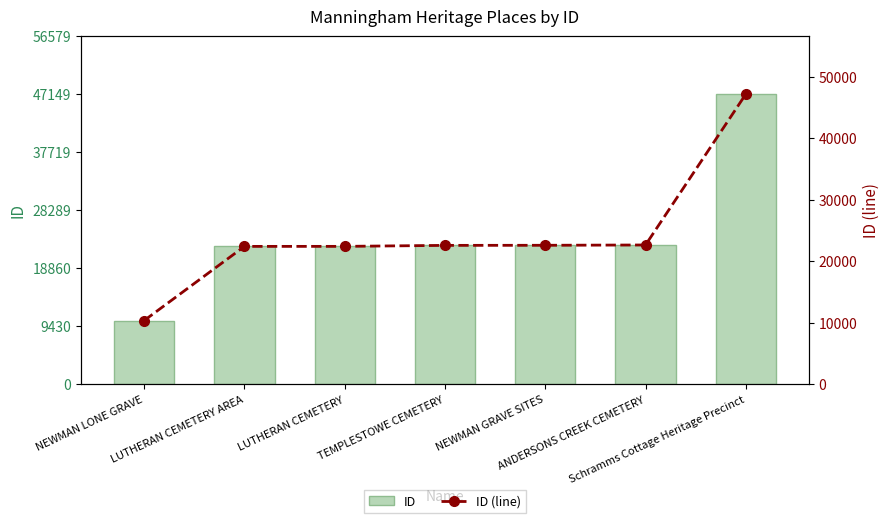

At how many categories does at least one series exceed 10564?

6